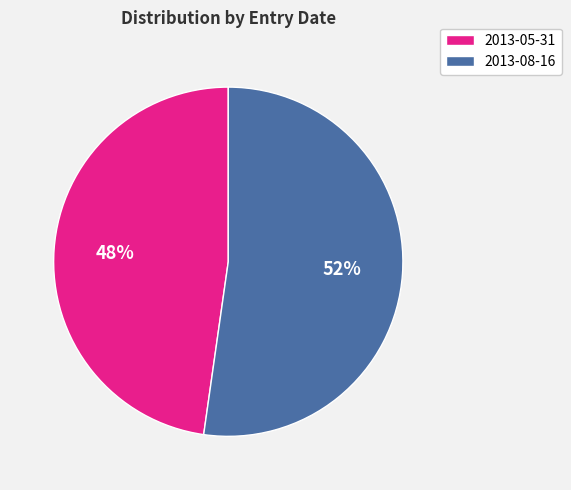

What is the majority slice?

2013-08-16